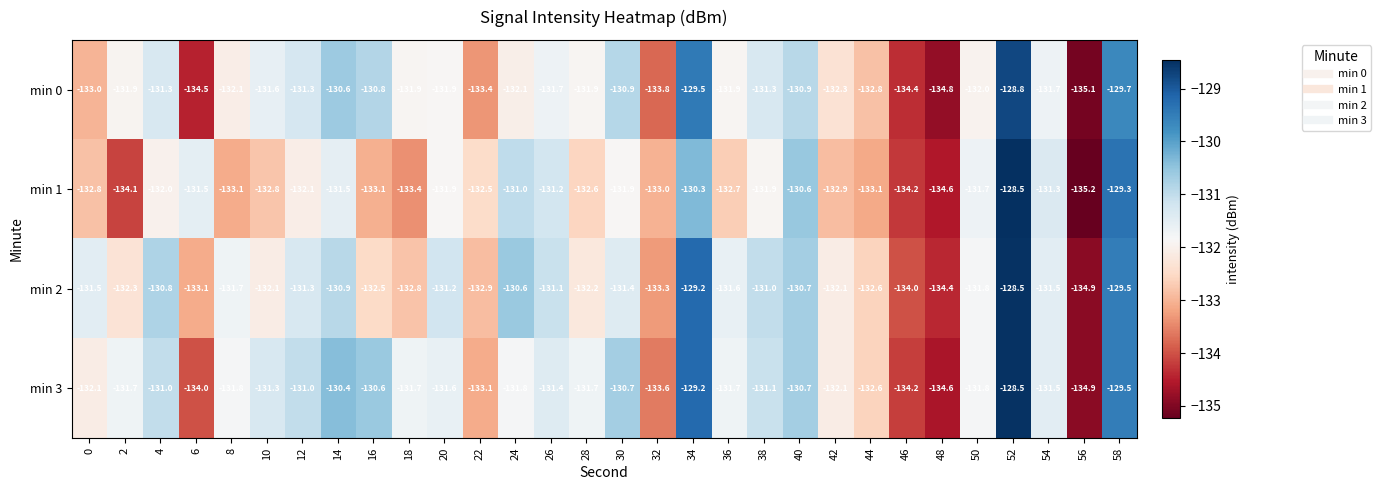

Which category has the lowest value across all series?

56